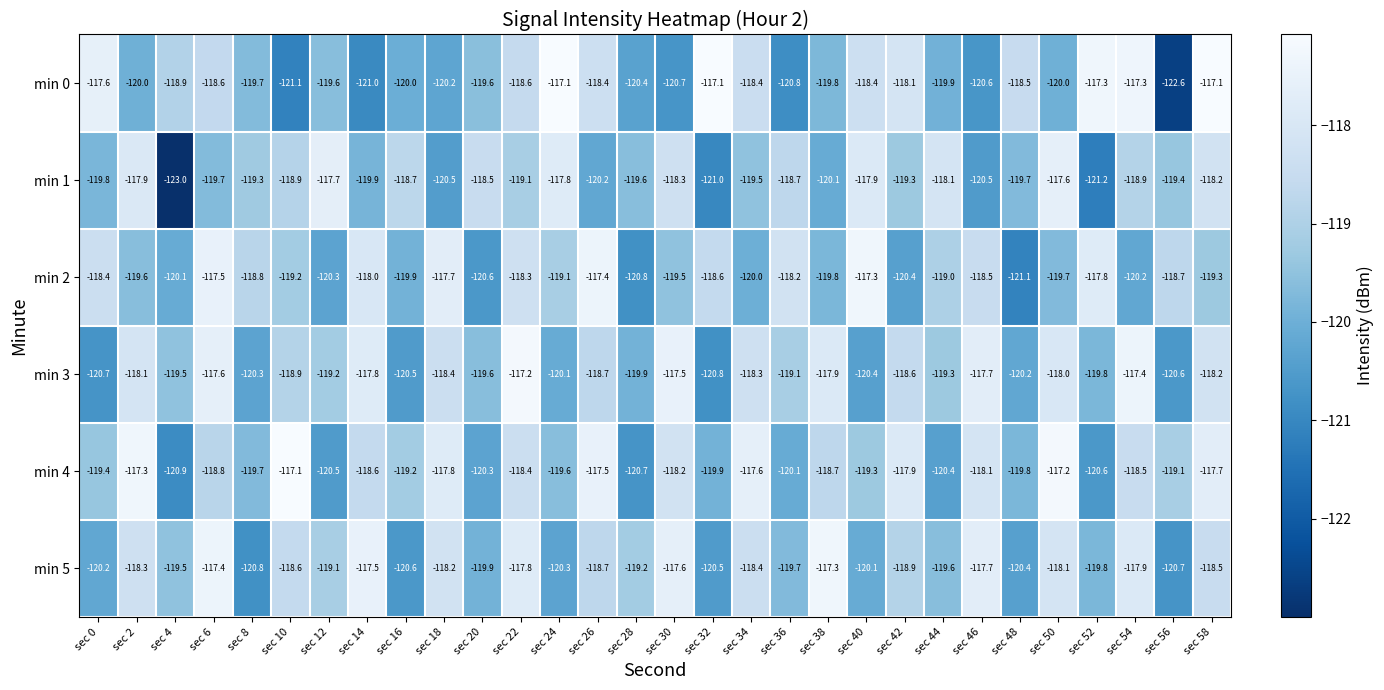

What is the minimum value shown in the chart?

-123.0